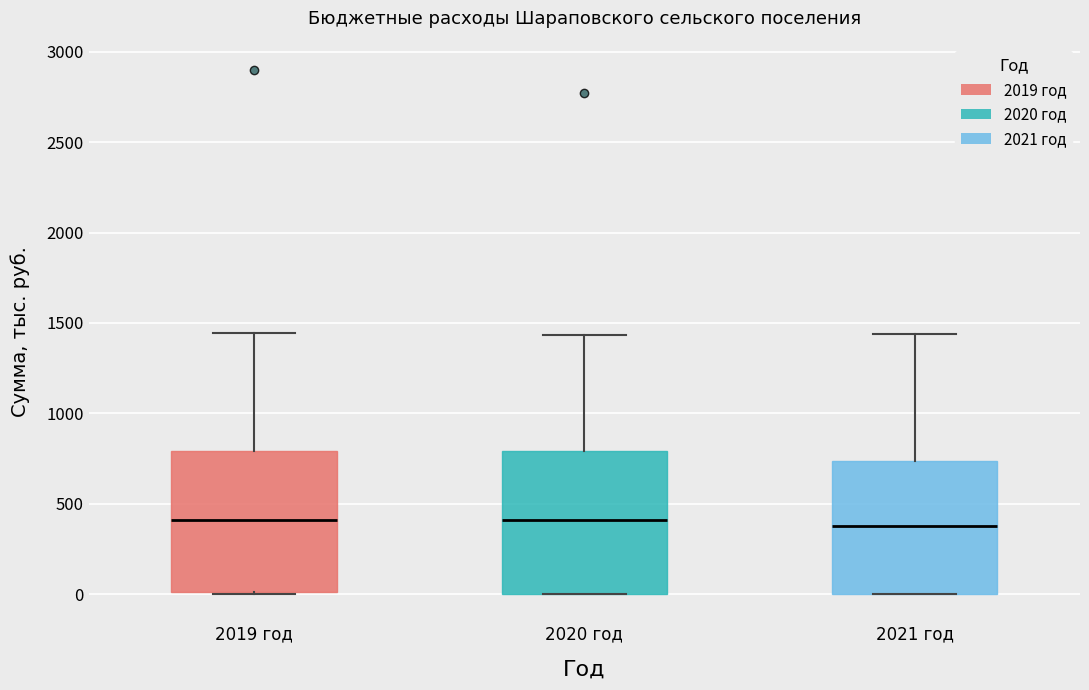

Reading left to right, read every box against the y-axis: the position of its median line, the range the box covers, and the ends of its whiskers. The values are not printed on the chart, so give them approximately, as read against the axis.

2019 год: median 400, box 0 to 800, whiskers 0 to 1450
2020 год: median 400, box 0 to 800, whiskers 0 to 1450
2021 год: median 400, box 0 to 750, whiskers 0 to 1450